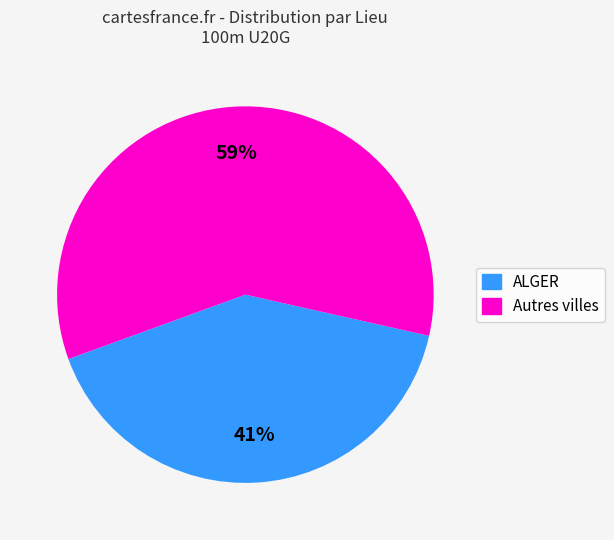

Is there a majority slice in this chart?

Yes